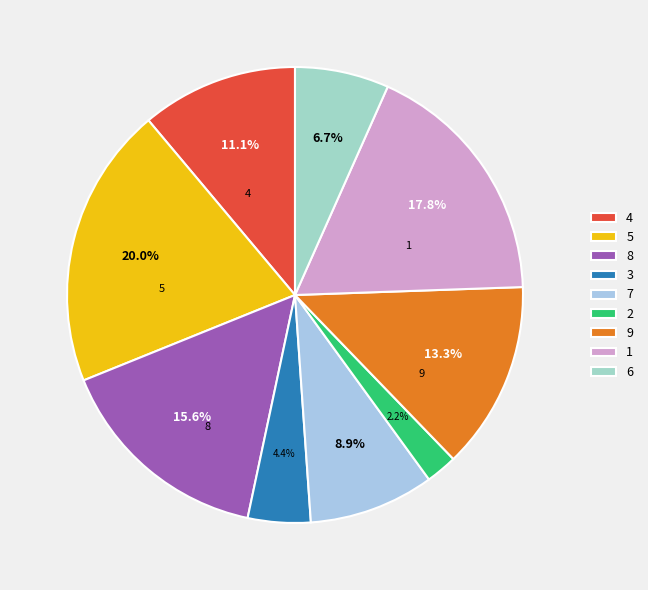

True or false: 6 accounts for 18% of the total.

False